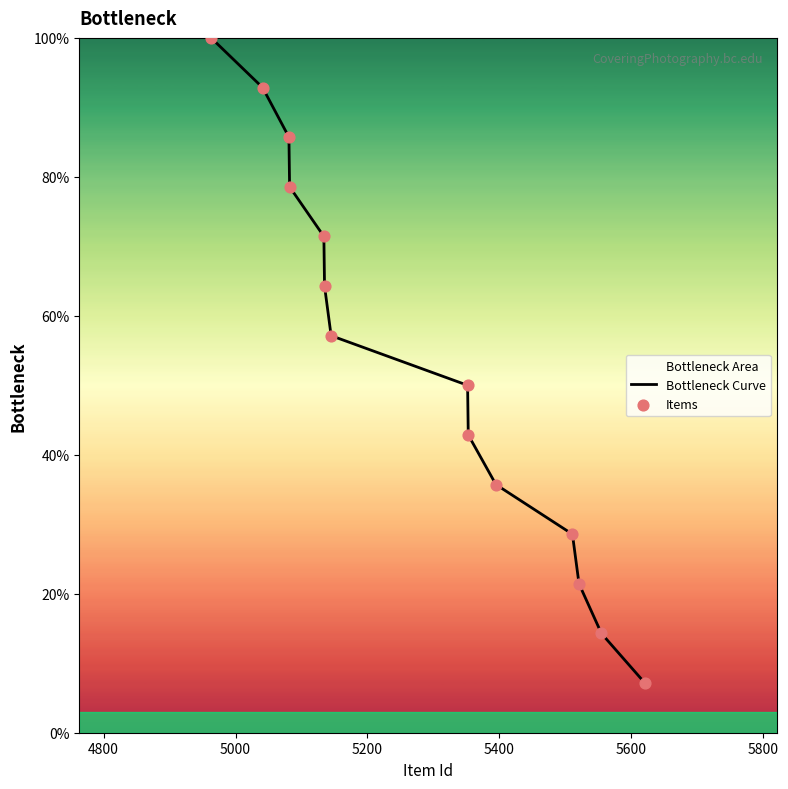

Which series has the largest Y range (max minus min)?

Bottleneck Curve